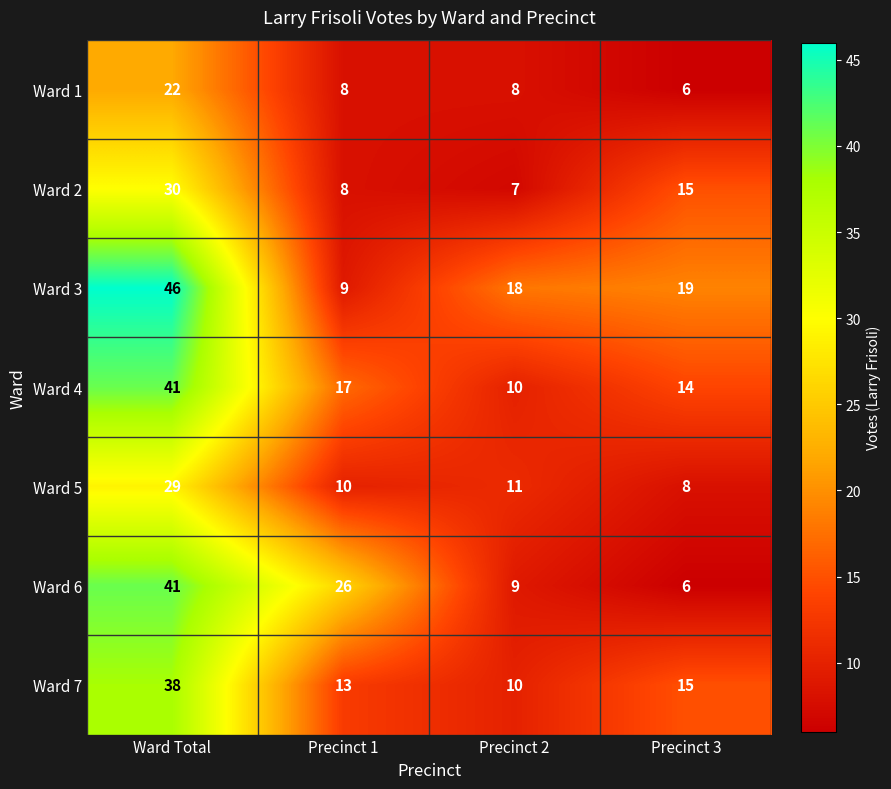

The Ward 5 series shows 10 at Precinct 1. True or false?

True